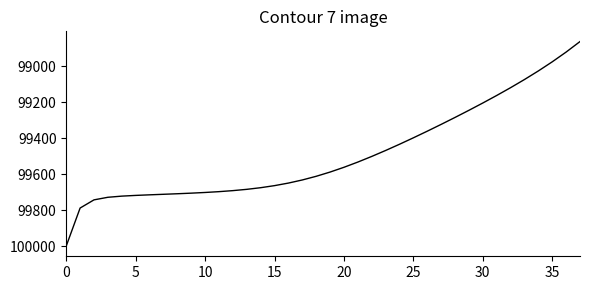

What is the difference between the maximum and minimum values?

1138.9